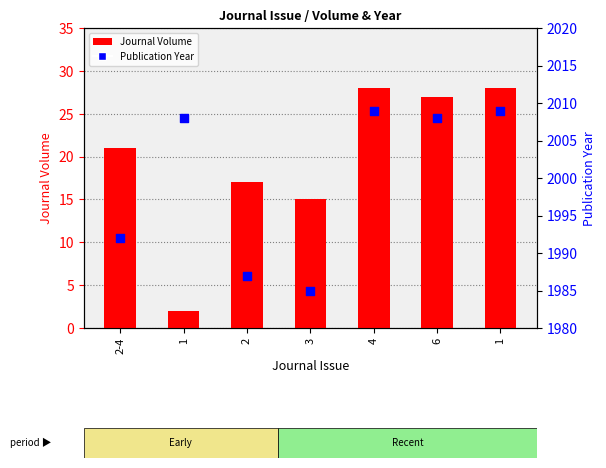

At how many categories does at least one series exceed 1568?

7